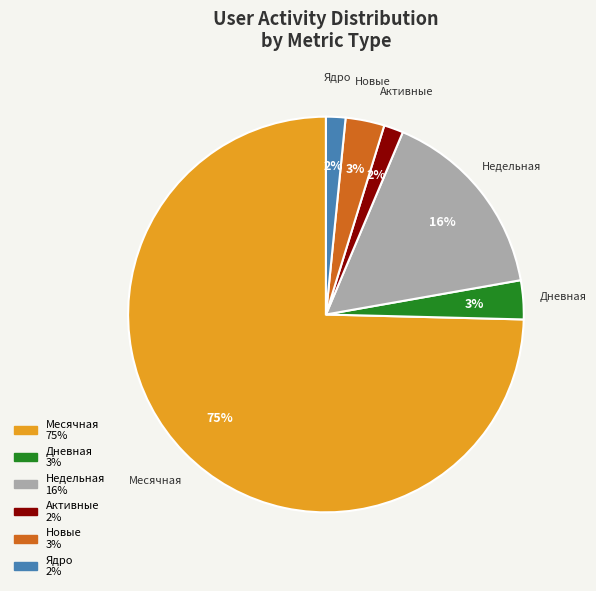

Count the number of slices in the pie.

6